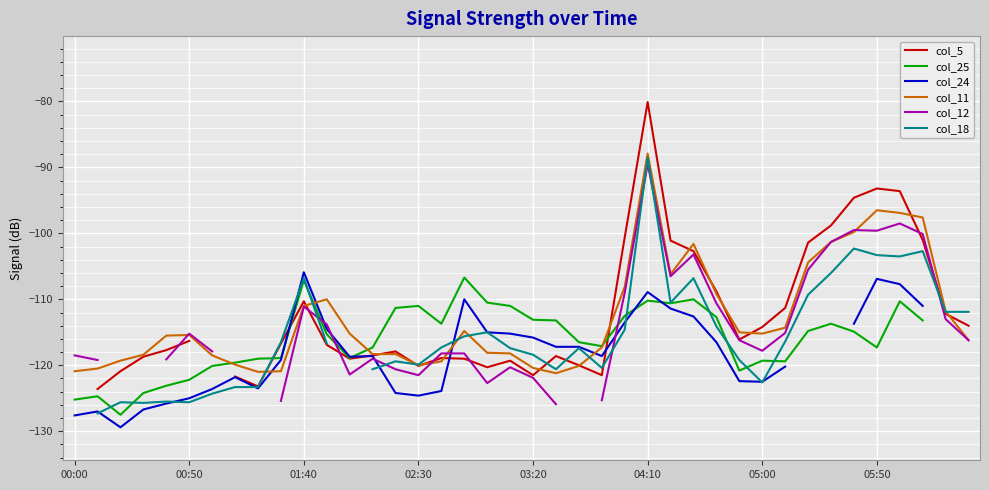

After their last crossing, which series has the higher values: col_11 or col_5?

col_5